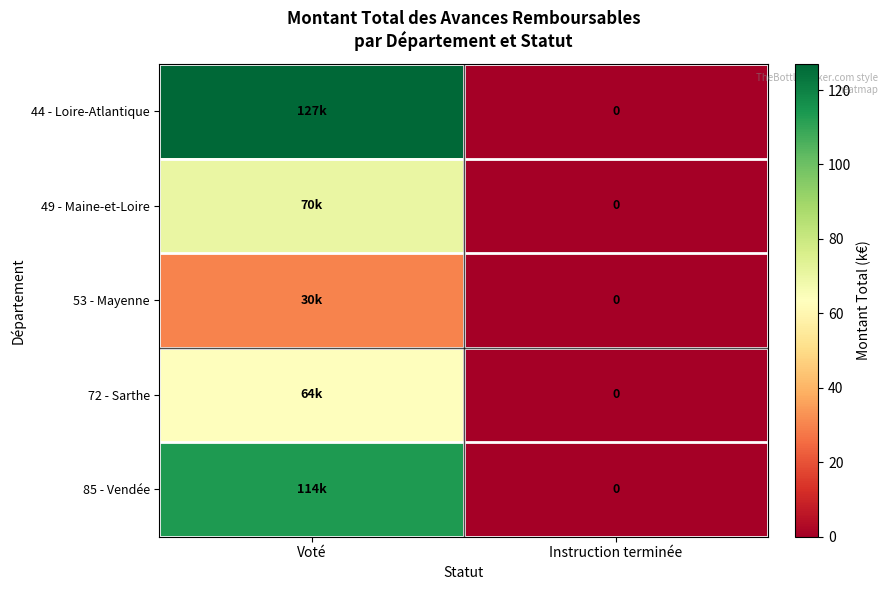

Which has a higher value, Voté or Instruction terminée?

Voté